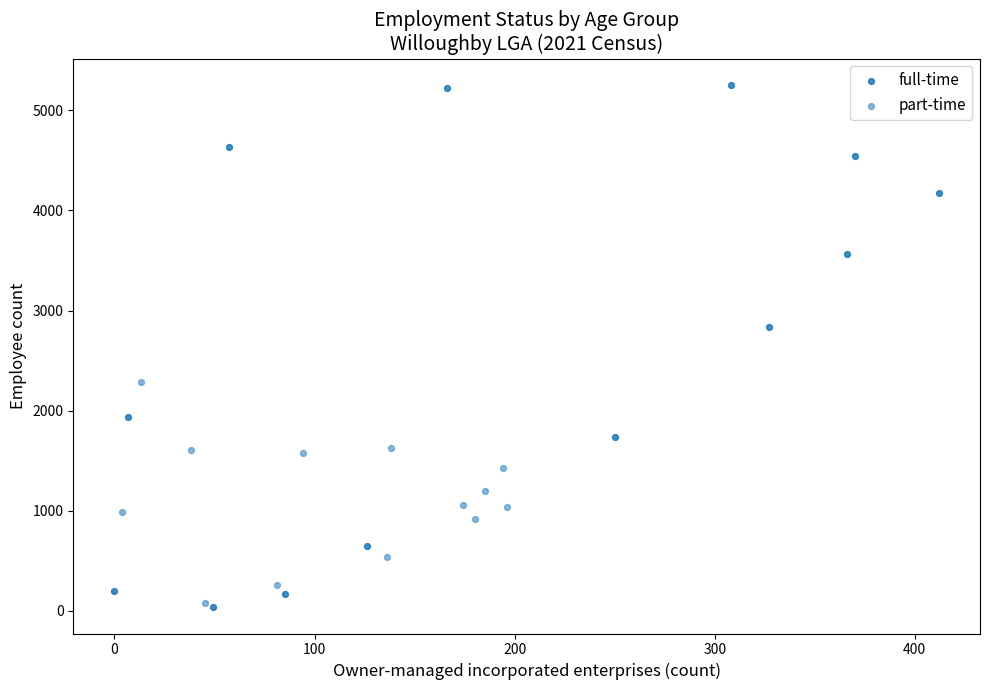

Which series has the widest spread of Y values?

full-time